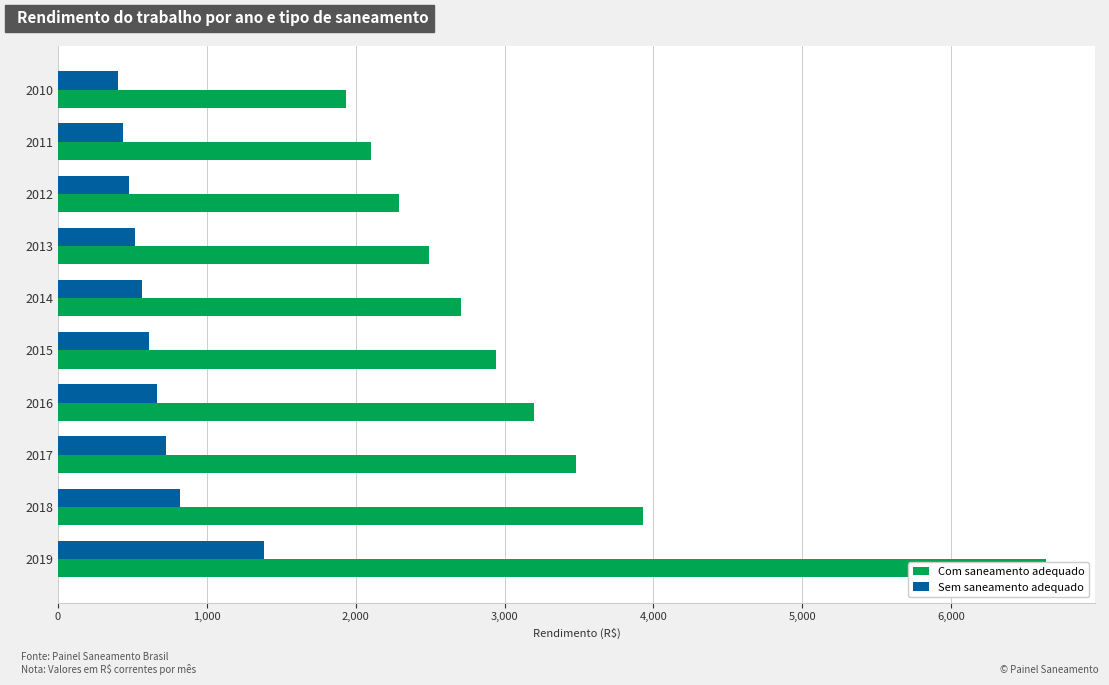

At how many categories does at least one series exceed 2557?

6